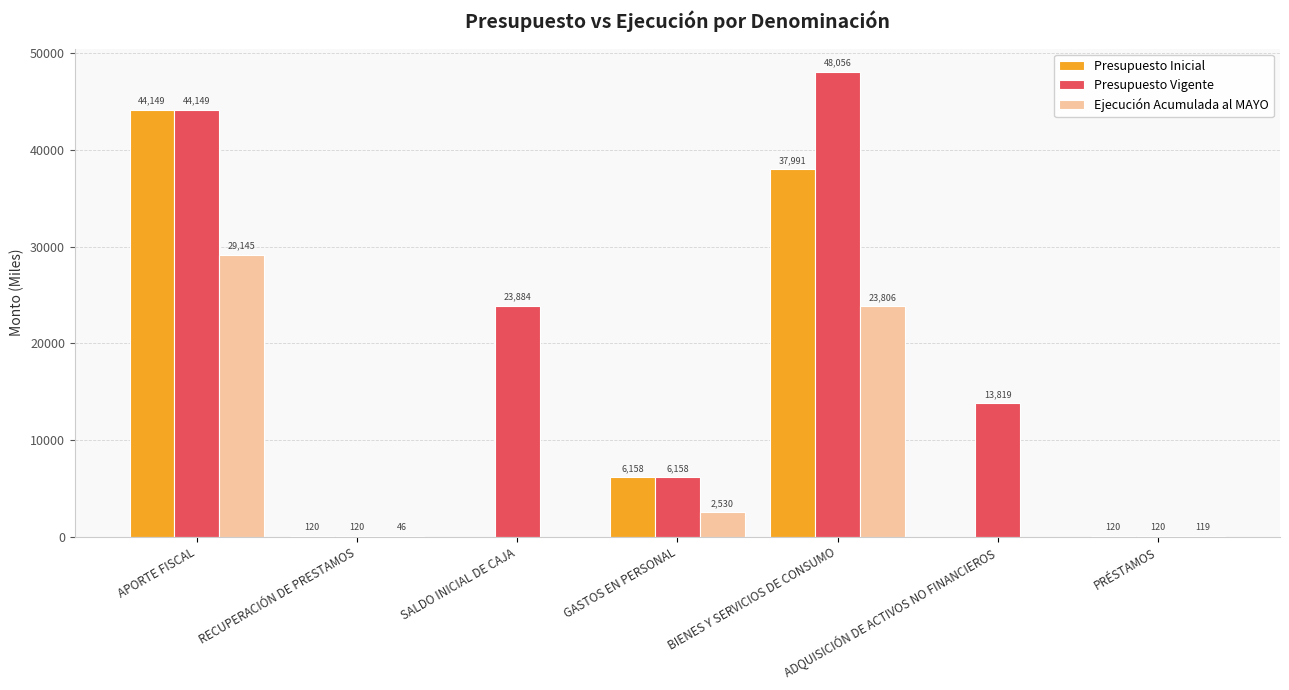

At which label does Presupuesto Vigente reach its peak?

BIENES Y SERVICIOS DE CONSUMO